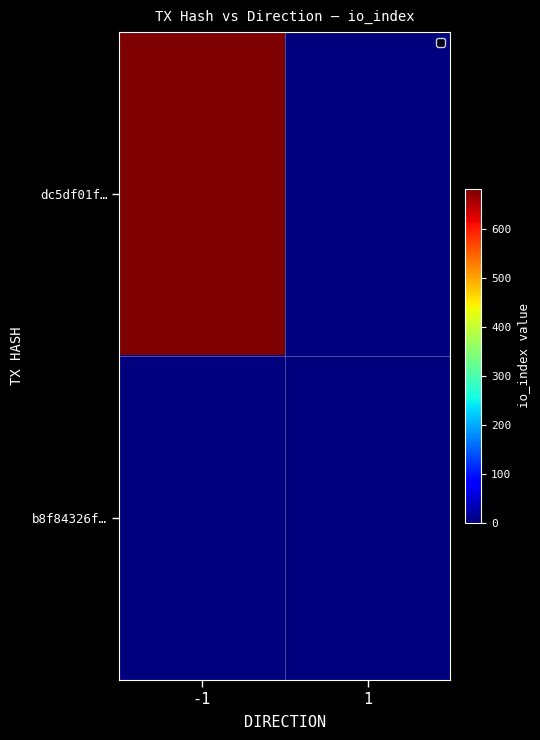

List the series in order of their overall mean, lowest first.

b8f84326f…, dc5df01f…